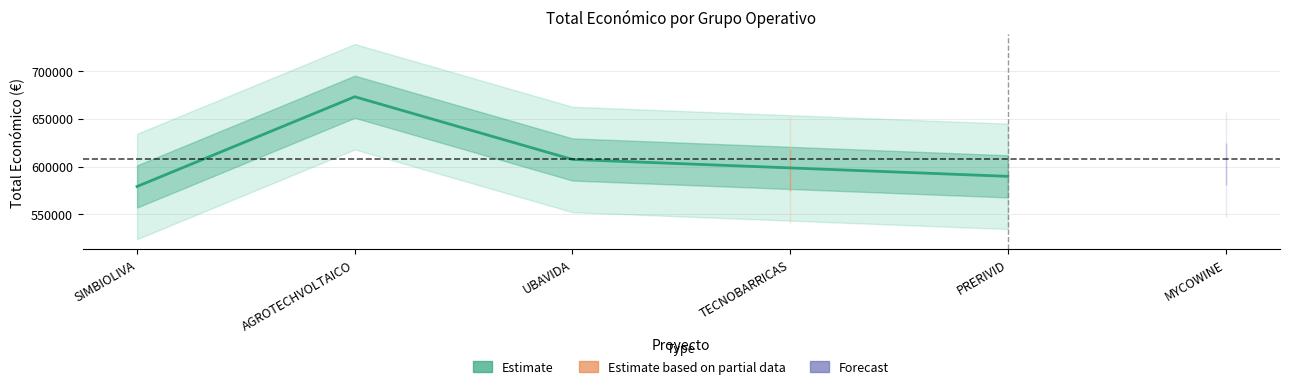

What is the label of the 2nd point from the right?

UBAVIDA